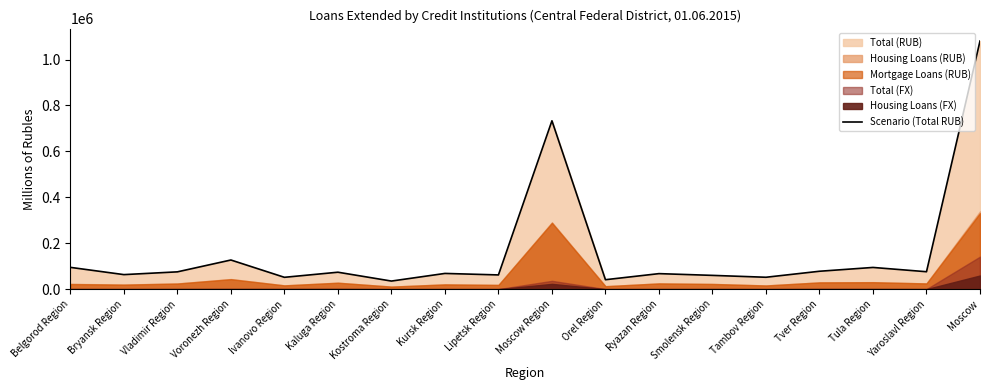

Does the chart have visible grid lines?

No